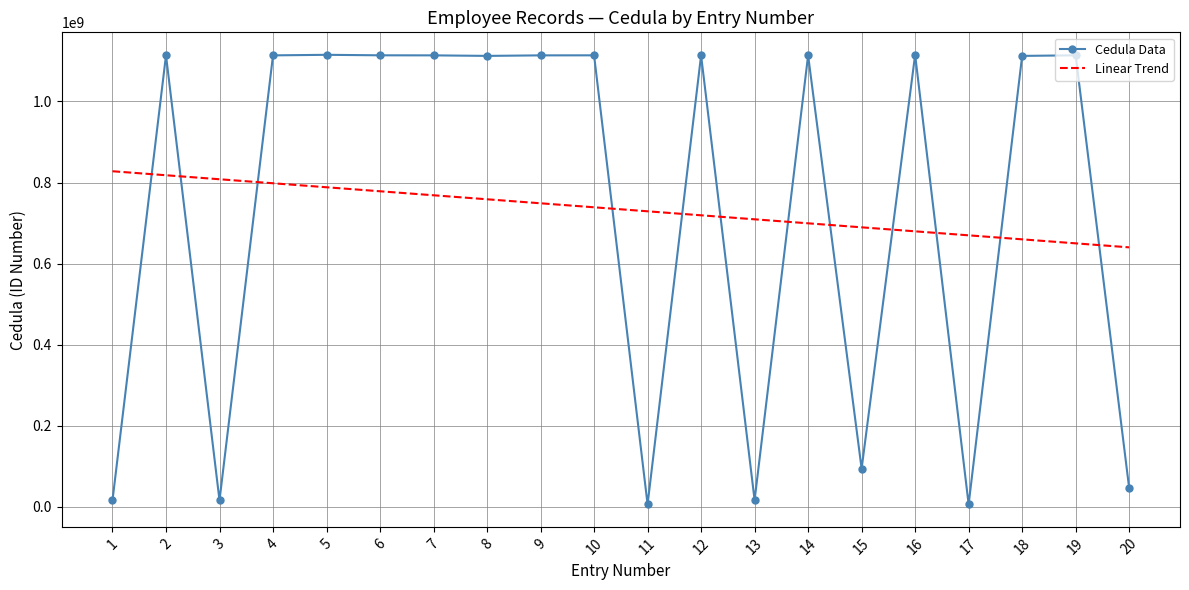

What is the difference between the maximum and minimum values in the Cedula Data series?

1108496087.0